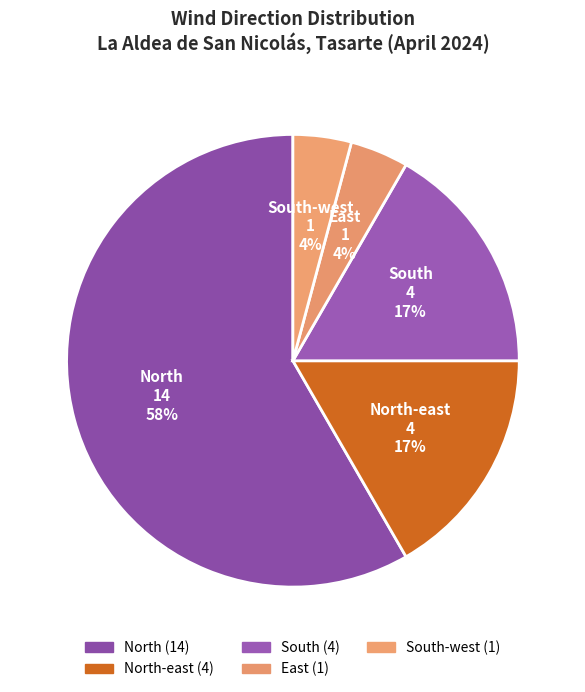

What is the largest slice in the pie chart?

North